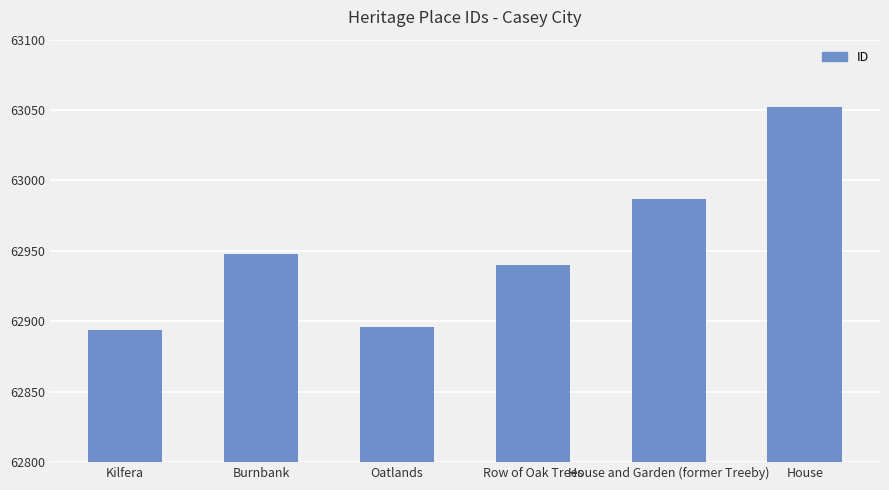

How many bars are there in total?

6